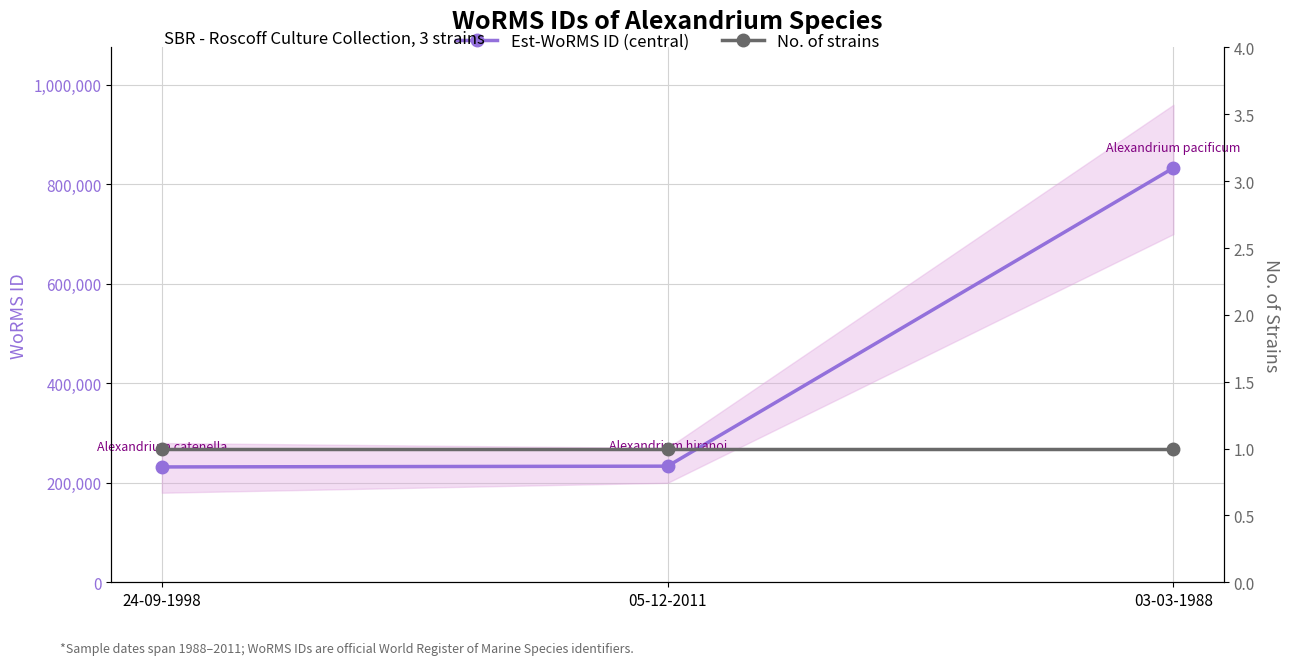

The Est-WoRMS ID (central) series shows 415702 at 03-03-1988. True or false?

False